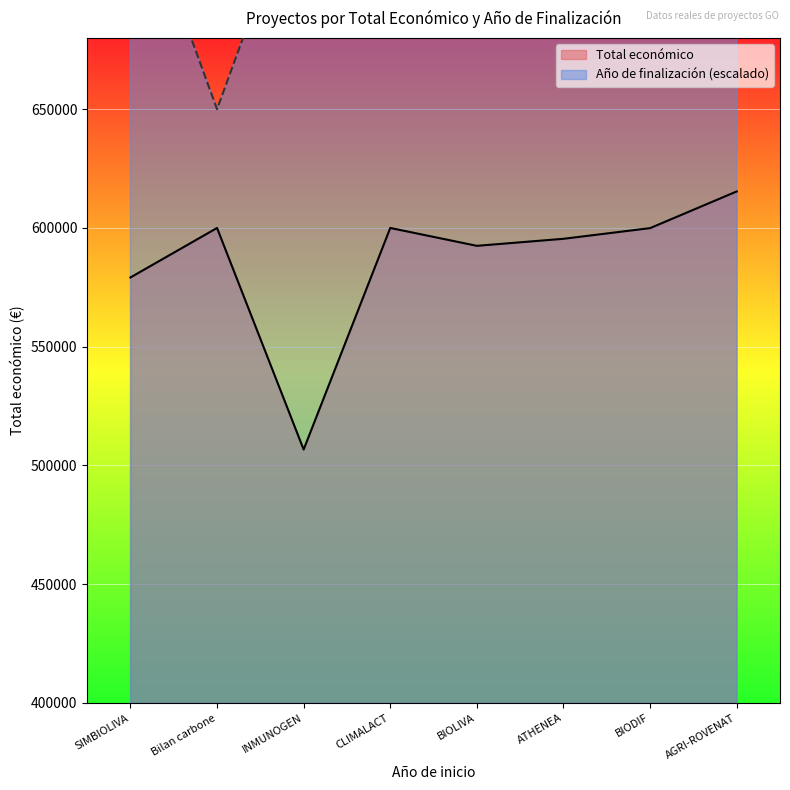

At which category does the chart reach its minimum across all series?

INMUNOGEN